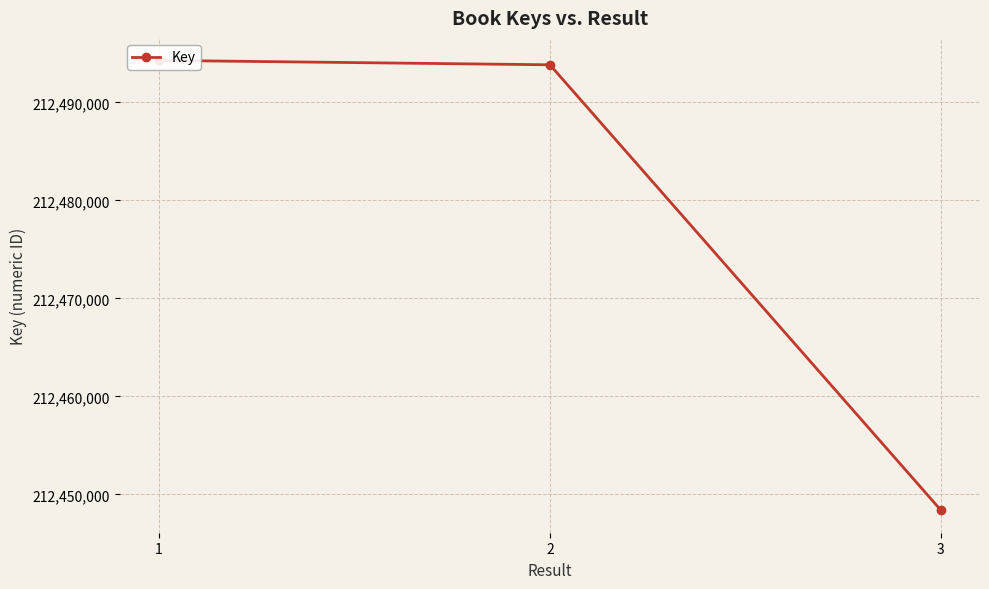

Reading right to left, what are all the values shown in this chart?

3=212448387	2=212493844	1=212494295